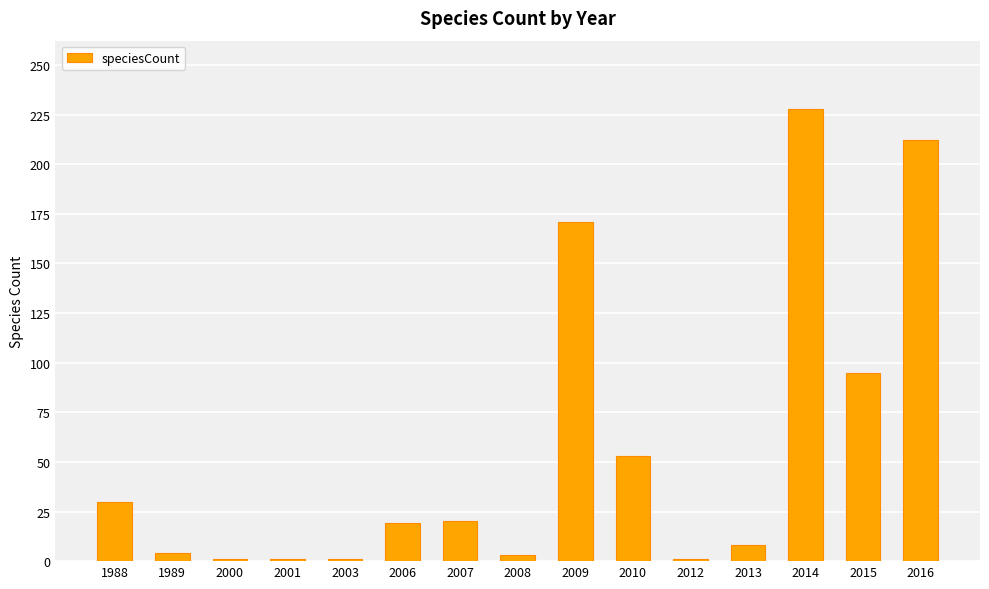

Approximately how many times larger is the value at 2000 compared to 2012?

1.0